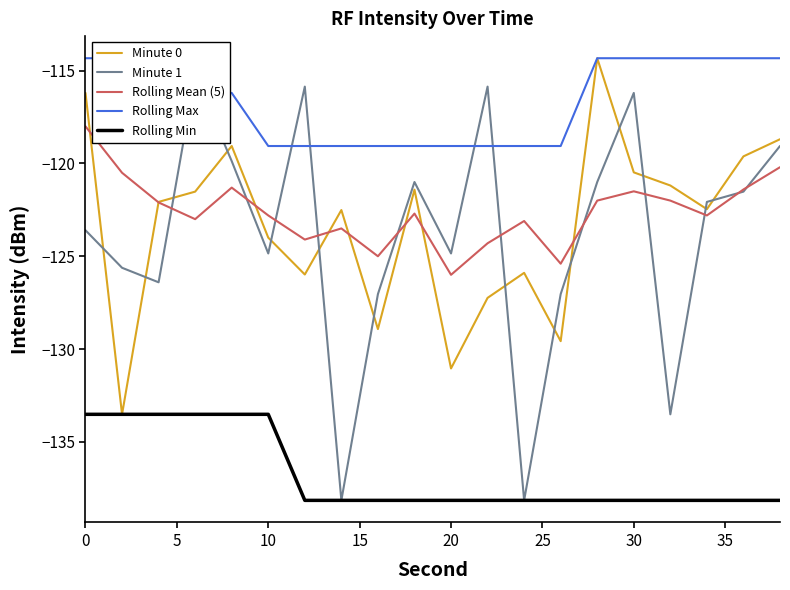

What is the maximum value for Rolling Mean (5)?

-118.0